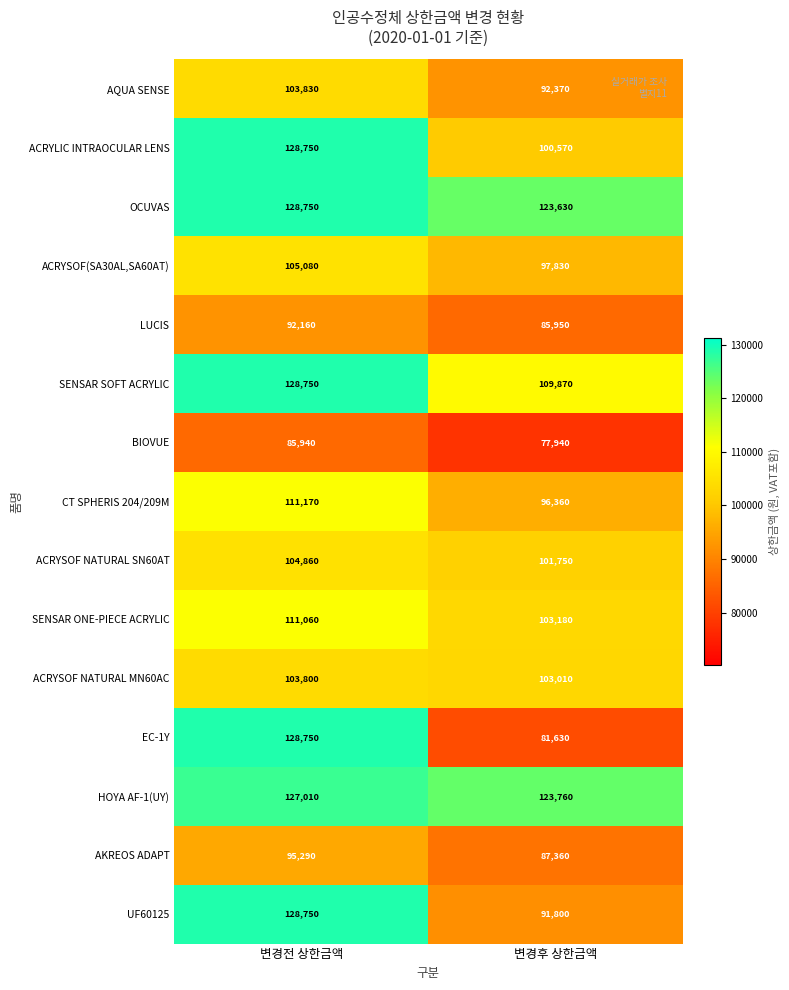

The value of UF60125 at 변경후 상한금액 is 48336. True or false?

False